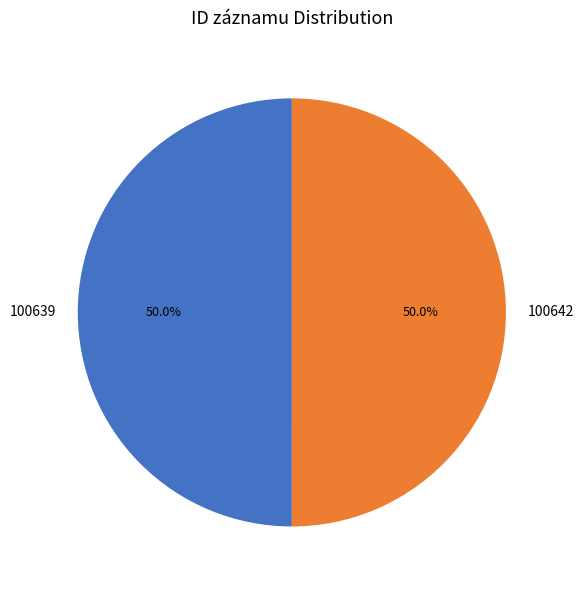

Approximately how many times larger is the value at 100642 compared to 100639?

1.0